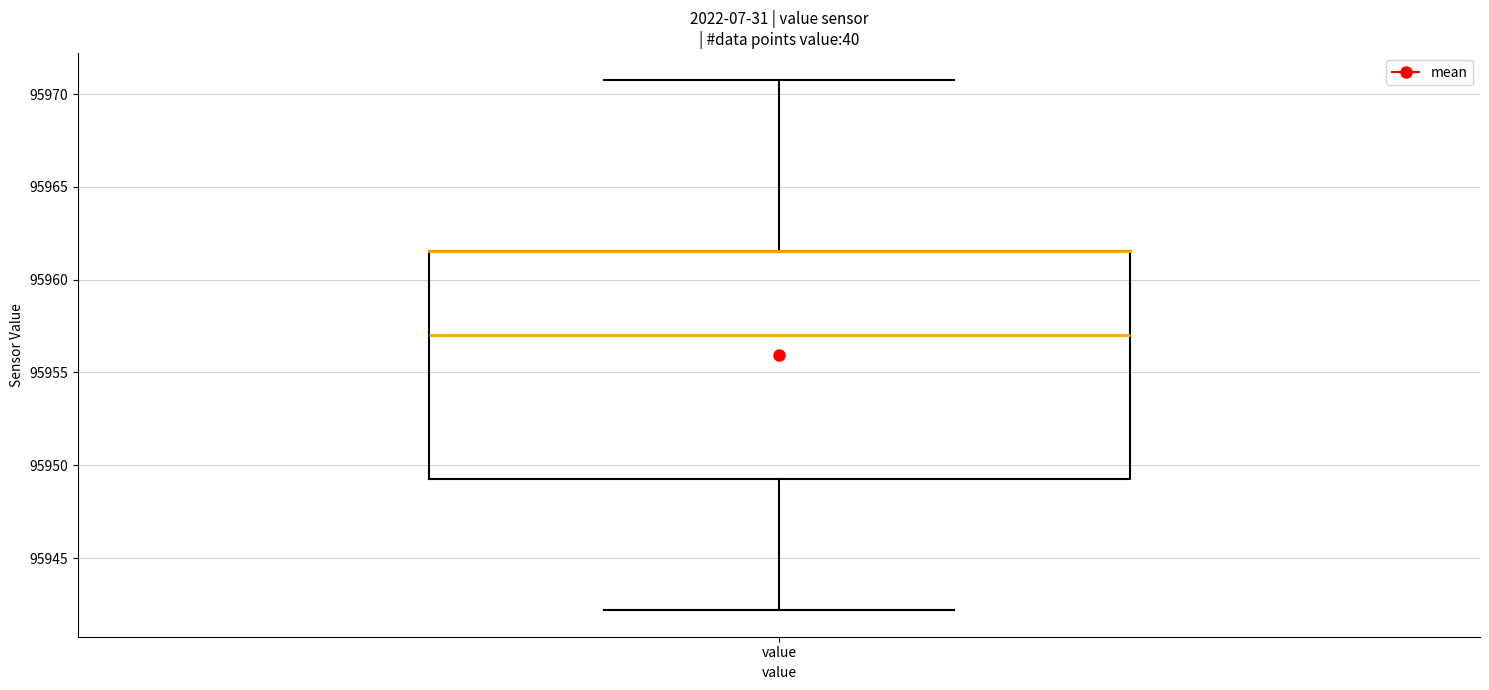

Read this box plot against the y-axis: the position of the median line, the range covered by the box, and the ends of both whiskers. The values are not printed on the chart, so give them approximately, as read against the axis.

median 95957.0, box 95949.5 to 95961.5, whiskers 95942.0 to 95971.0